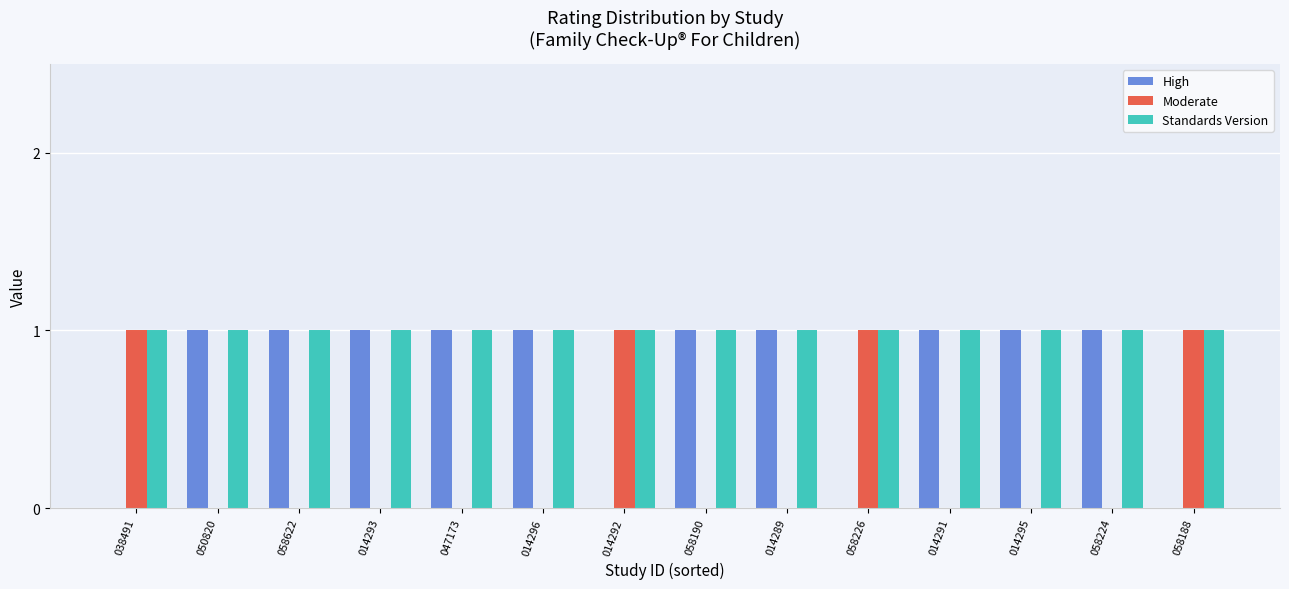

The value of Moderate at 014293 is -1. True or false?

False